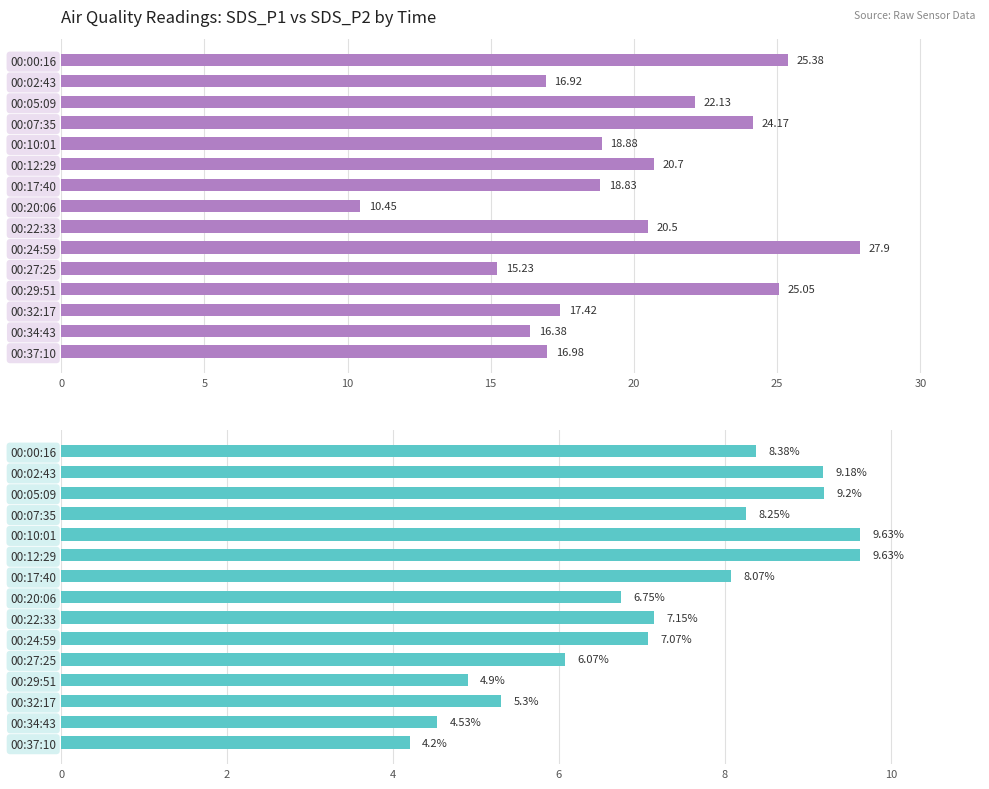

At how many categories does at least one series exceed 16?

13